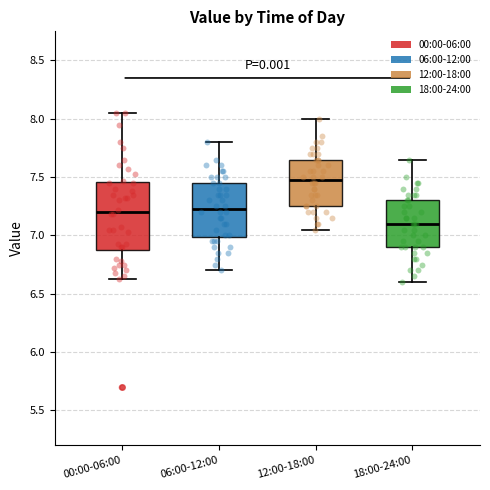

Which box's median line is the lowest?

18:00-24:00